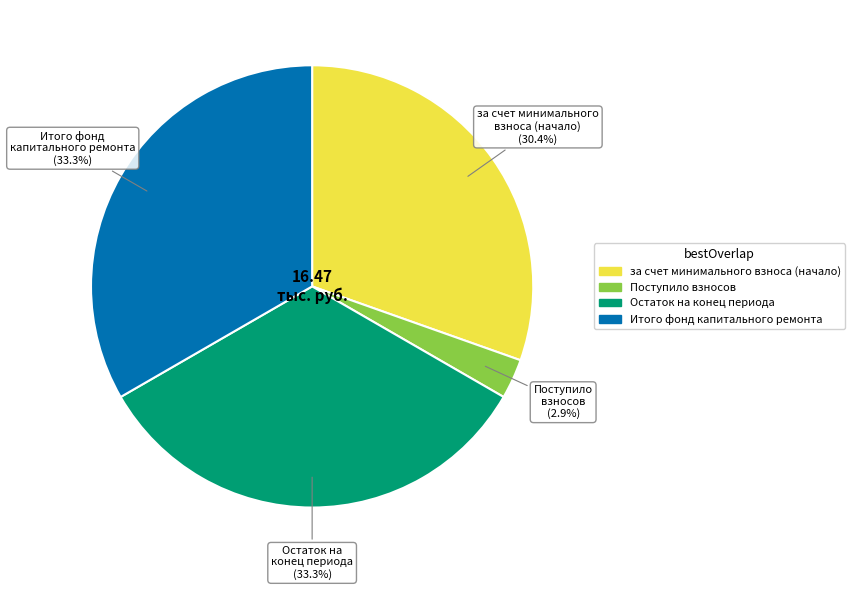

Is there any slice that represents more than half of the pie?

No